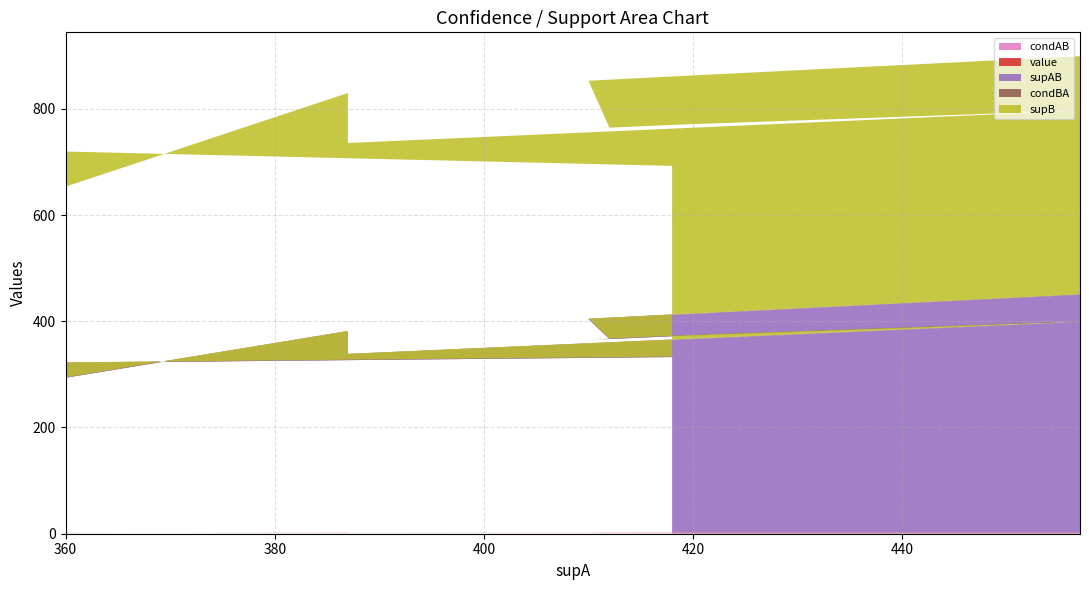

Reading left to right, what are all the values shown in this chart?

condAB: 1.0	1.0	1.0	1.0	1.0	0.9	0.9	0.9	0.9	0.9	0.9	1.0	0.8	0.9	0.8
value: 1.0	1.0	0.9	0.9	0.9	0.9	0.9	0.9	0.9	0.9	0.8	0.8	0.8	0.8	0.8
supAB: 448.0	447.0	410.0	404.0	402.0	365.0	363.0	370.0	397.0	396.0	336.0	379.0	292.0	320.0	331.0
condBA: 1.0	1.0	0.9	0.9	0.9	0.9	0.9	0.9	1.0	1.0	0.8	0.8	0.8	0.8	0.9
supB: 448.0	448.0	448.0	448.0	448.0	397.0	397.0	397.0	397.0	397.0	397.0	448.0	359.0	397.0	359.0